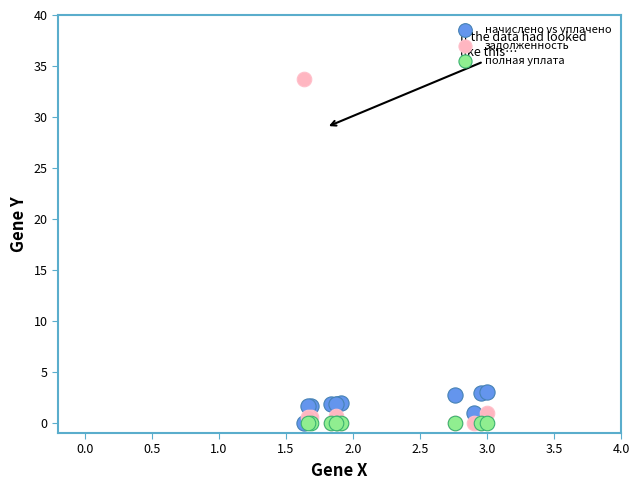

Which series reaches the maximum Y coordinate?

задолженность